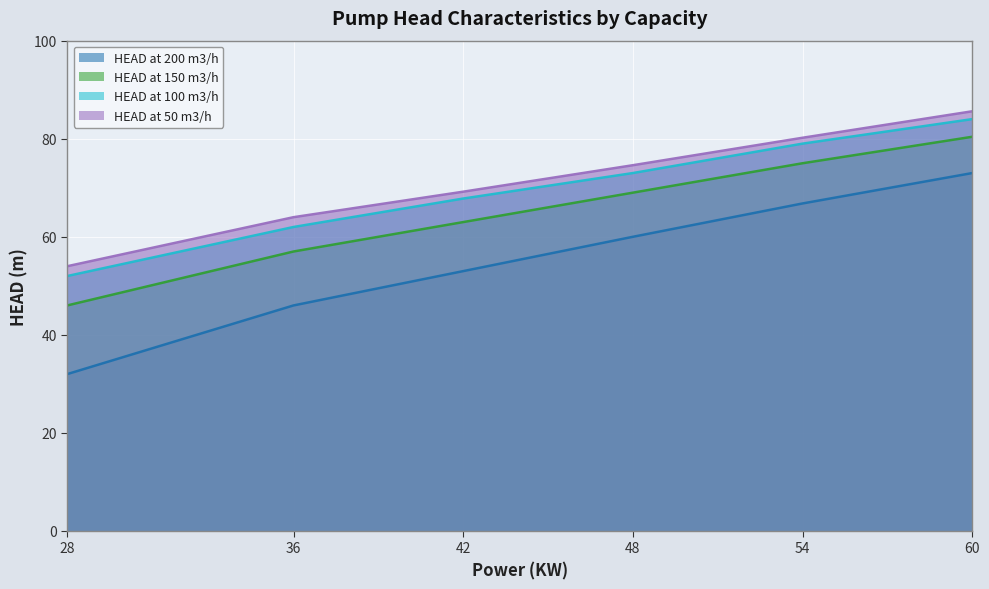

True or false: HEAD at 100 m3/h and HEAD at 150 m3/h cross at least once.

False